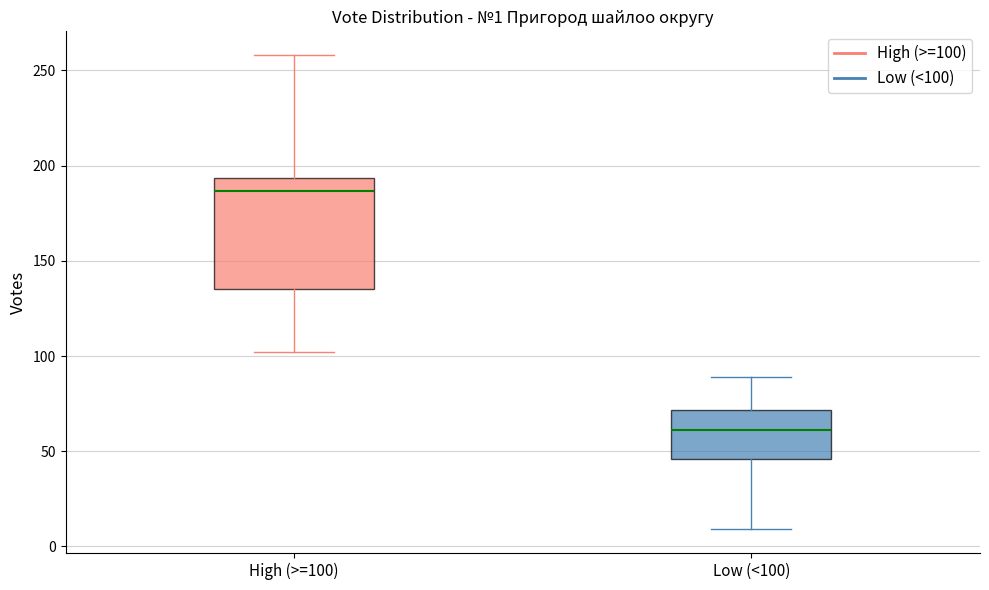

Which box has the highest median line?

High (>=100)